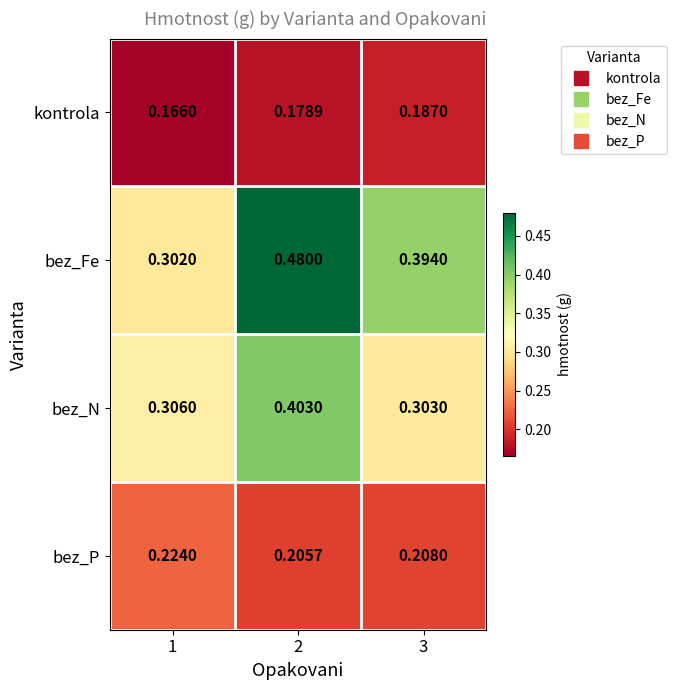

At which category is the sum across all series the highest?

2